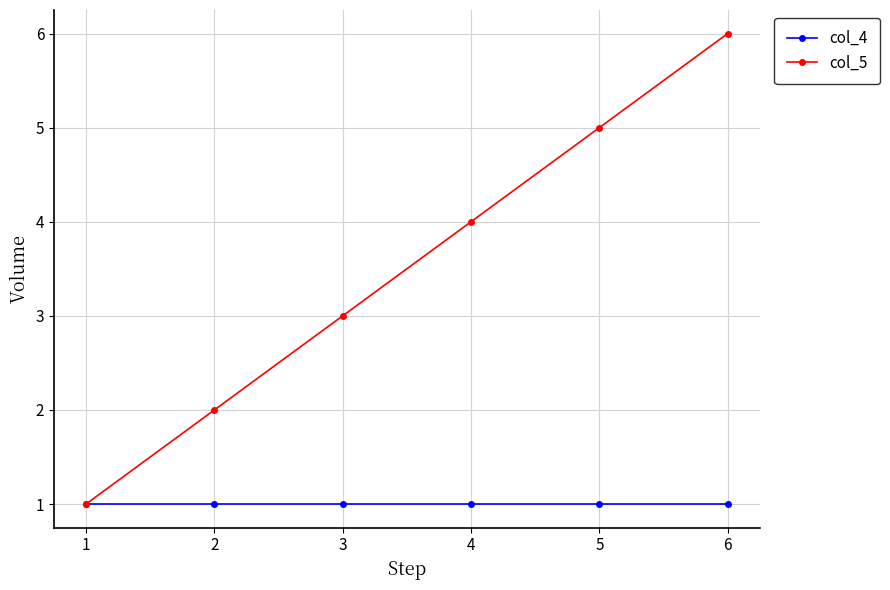

What is the value of the col_4 point at the 6th from the left?

1